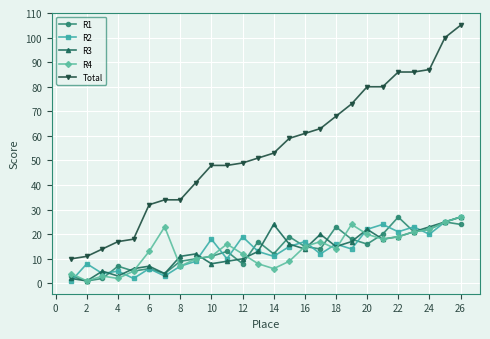

True or false: R3 and Total cross at least once.

False